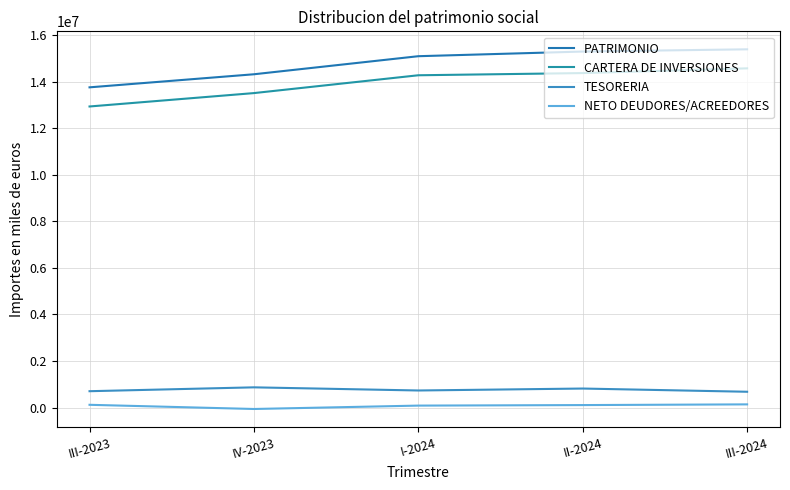

True or false: CARTERA DE INVERSIONES has a value of 19711781 at I-2024.

False